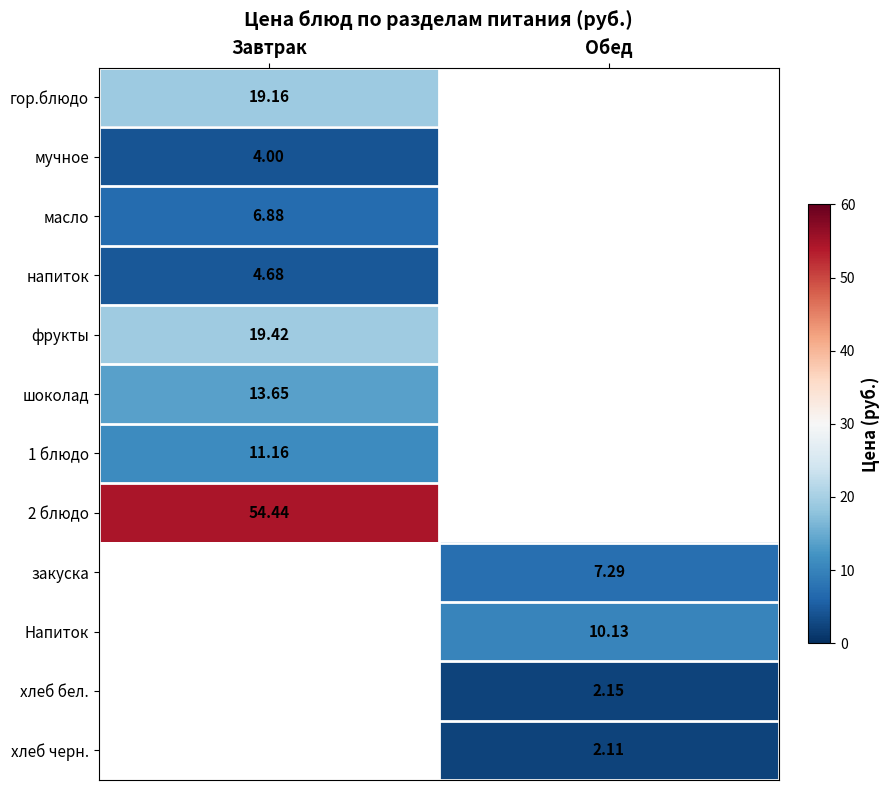

At which label does гор.блюдо reach its minimum?

Завтрак